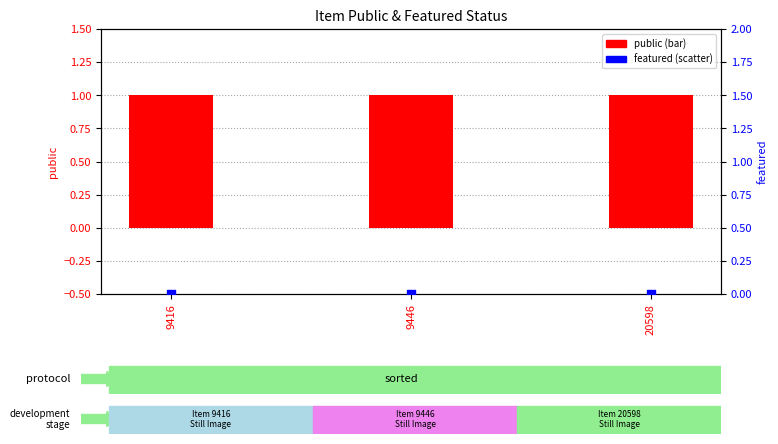

At which category is the sum across all series the highest?

9416